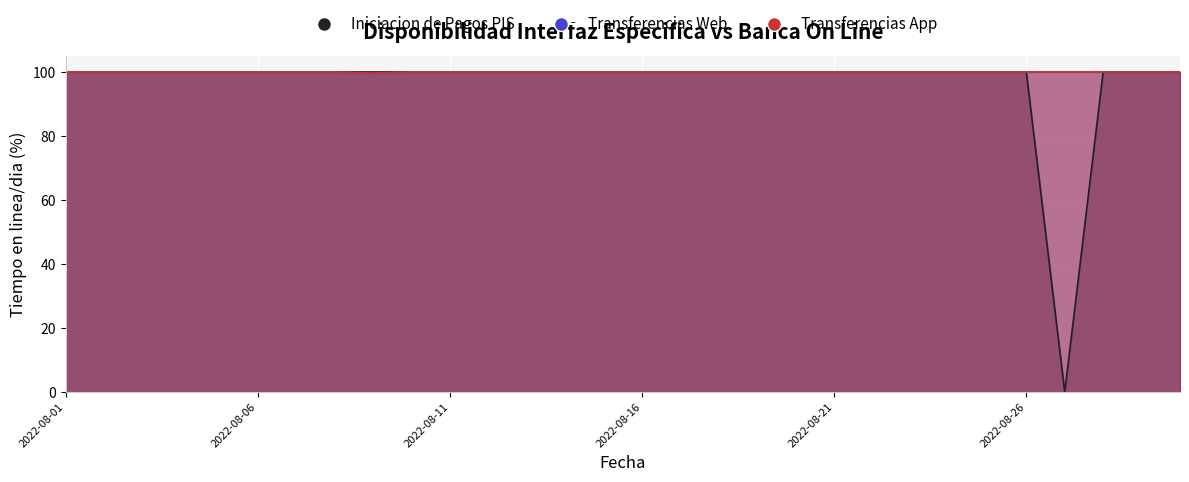

What is the value of the Transferencias App point at the 11th from the left?

100.0